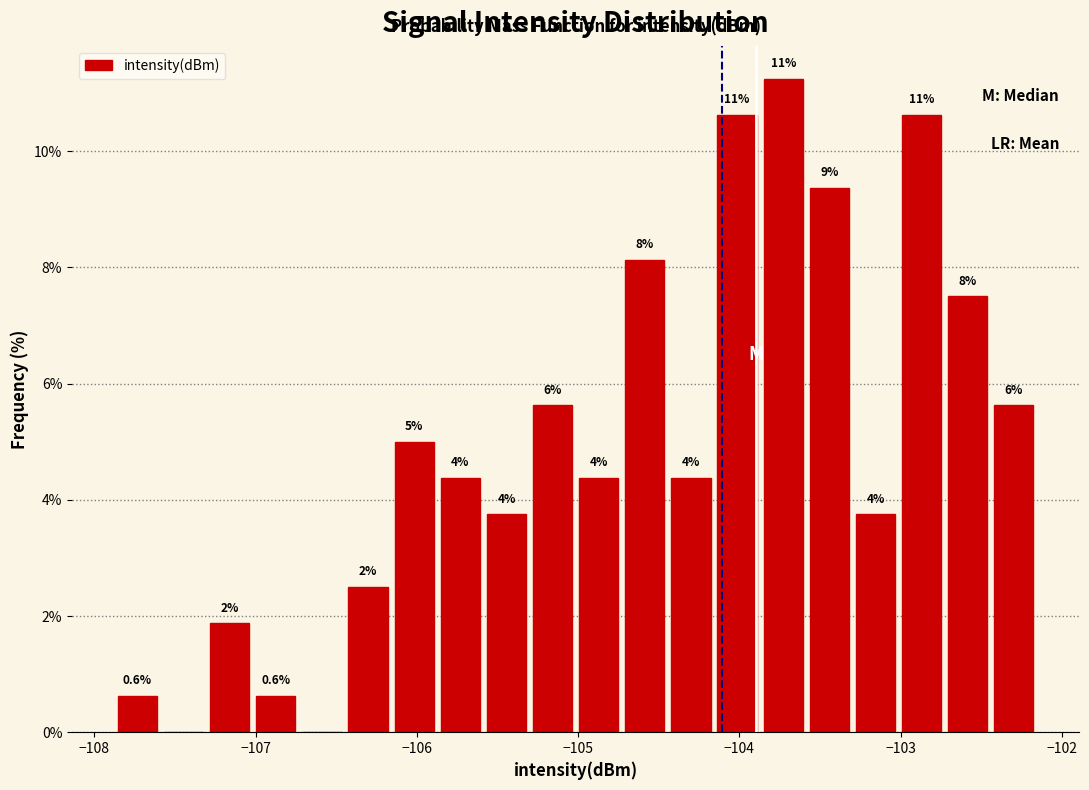

Around what value on the x-axis is the tallest bar? Give the approximate position of its centre, as read against the axis.

-103.7